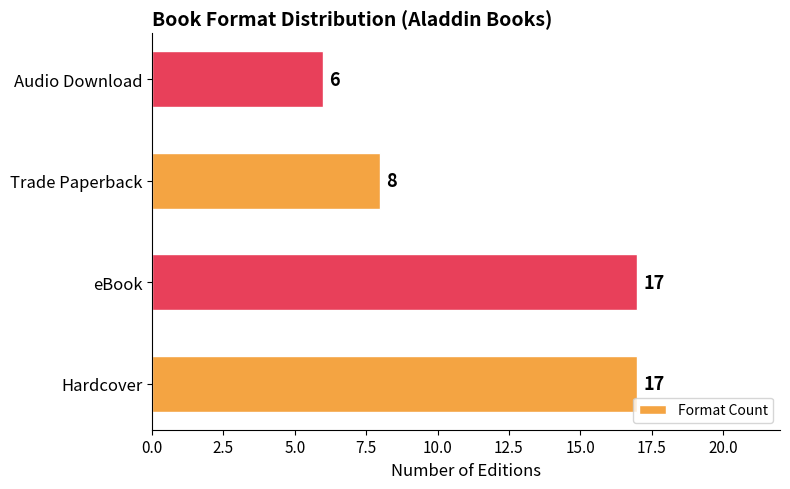

Between Trade Paperback and Hardcover, which is larger?

Hardcover